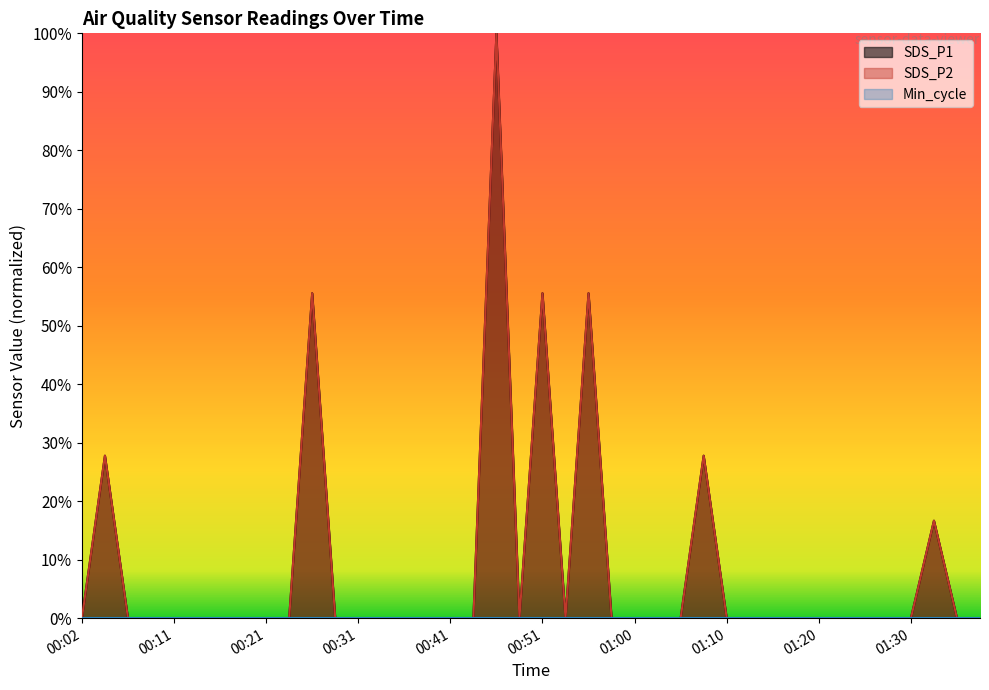

Which series has the widest spread of values?

SDS_P1